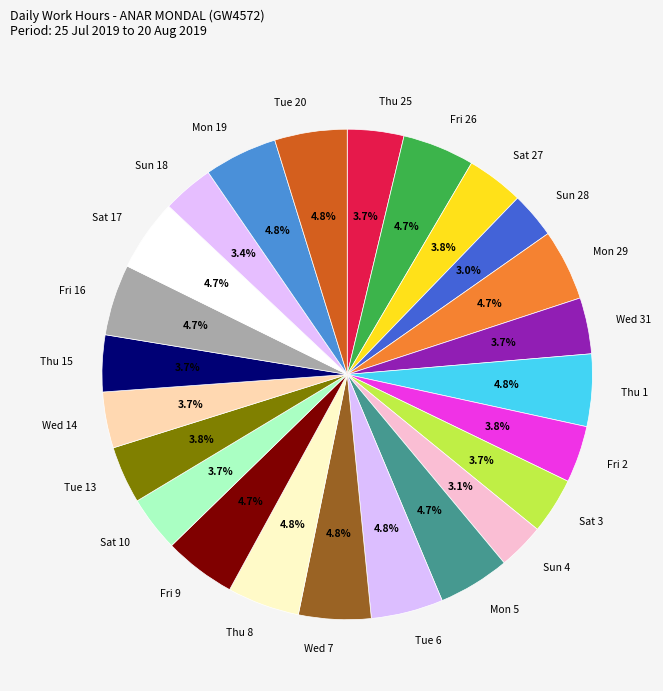

What percentage is the Thu 25 slice, to the nearest percent?

4%